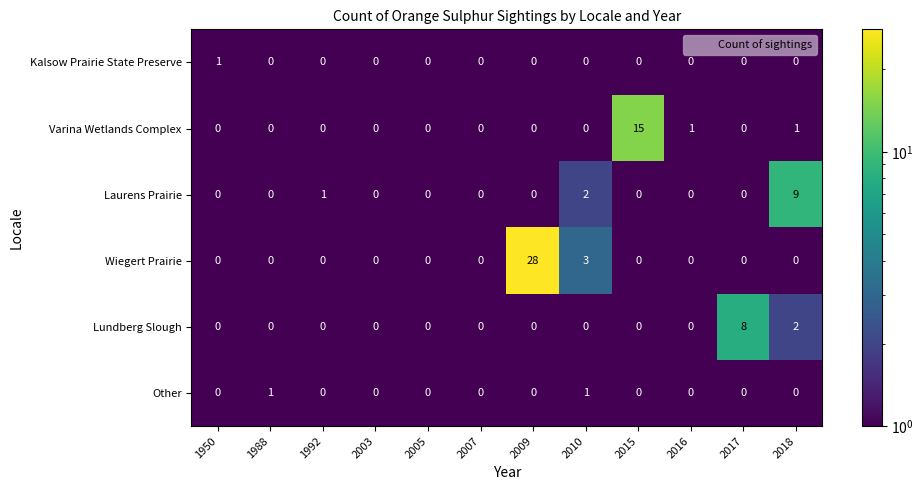

Which series has the widest spread of values?

Wiegert Prairie